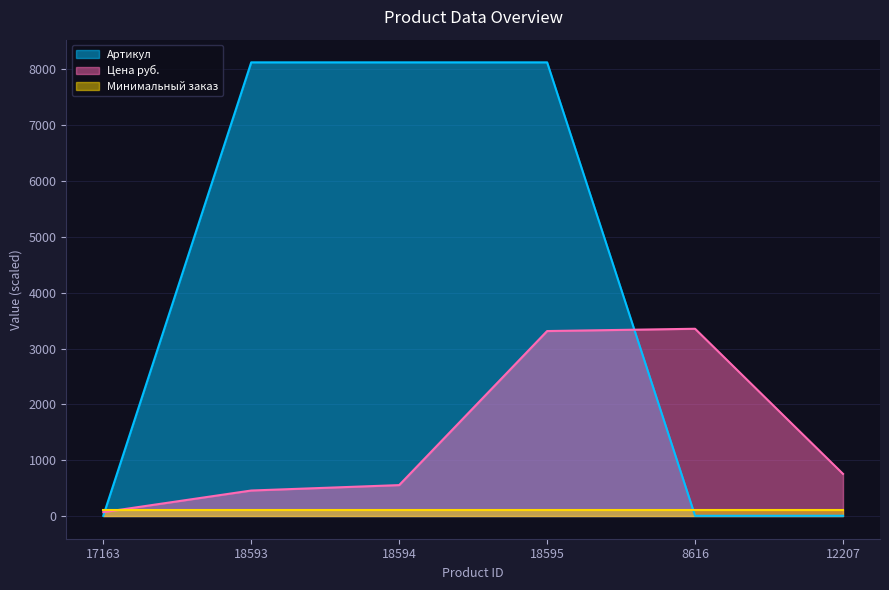

Where do Артикул and Цена руб. first cross each other?

17163 and 18593